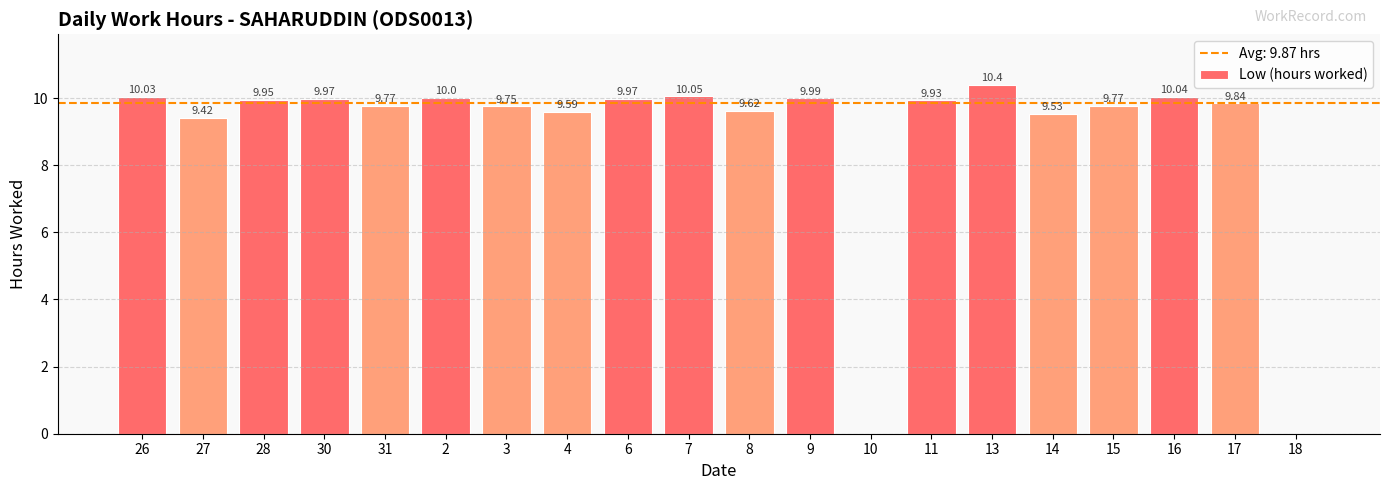

What is the change in value from 16 to 18?

-10.0